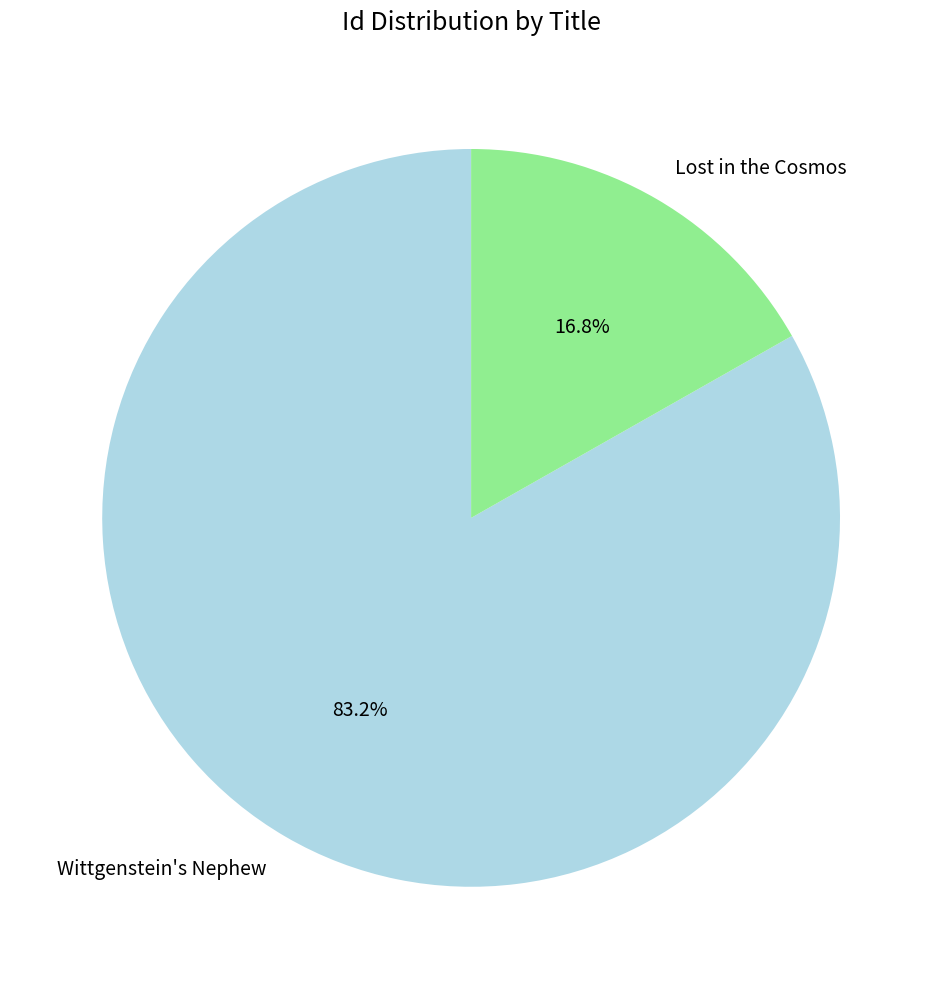

Is there any slice that represents more than half of the pie?

Yes